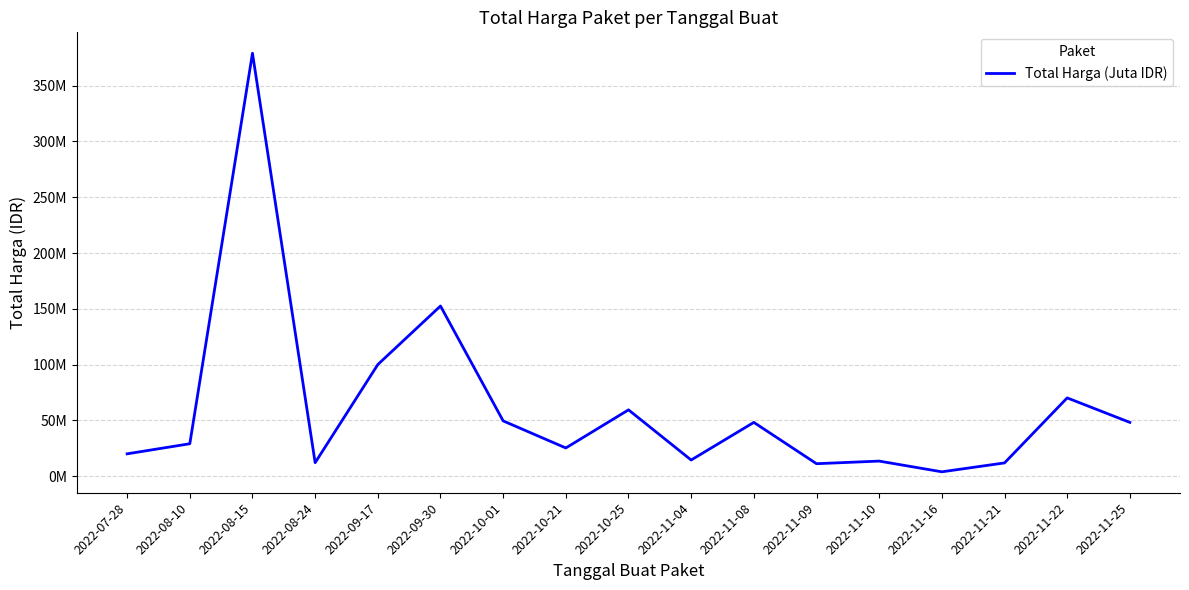

How many points are higher than both their immediate neighbors (excluding endpoints)?

6